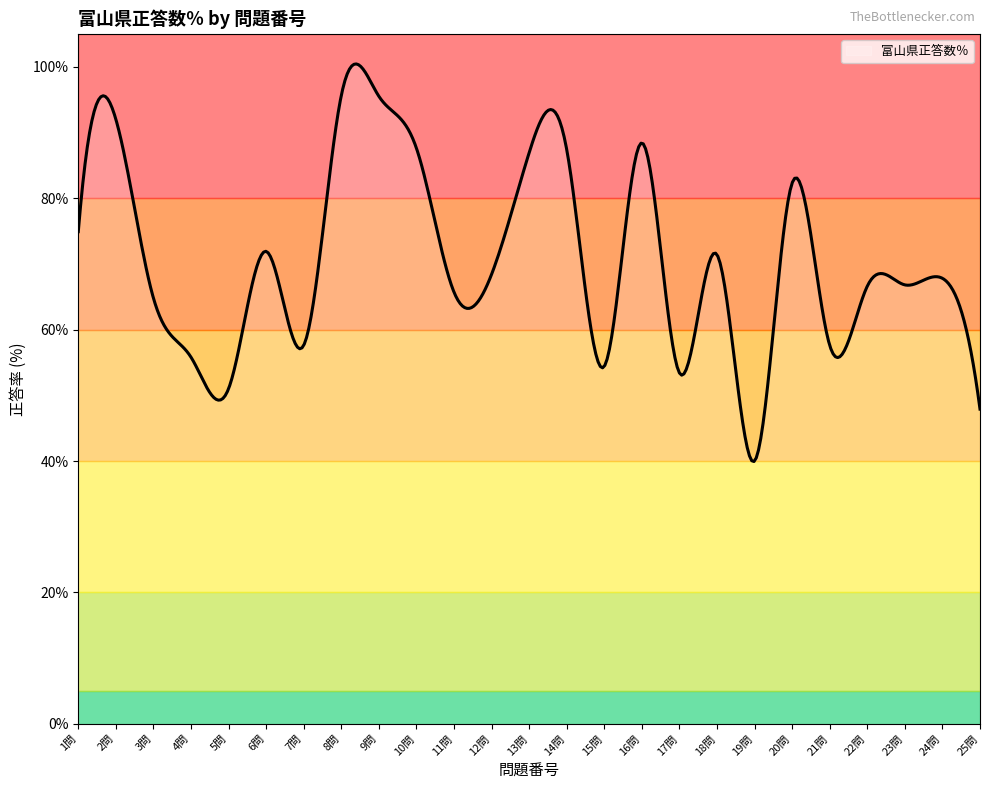

What is the difference between the maximum and minimum values?

60.5